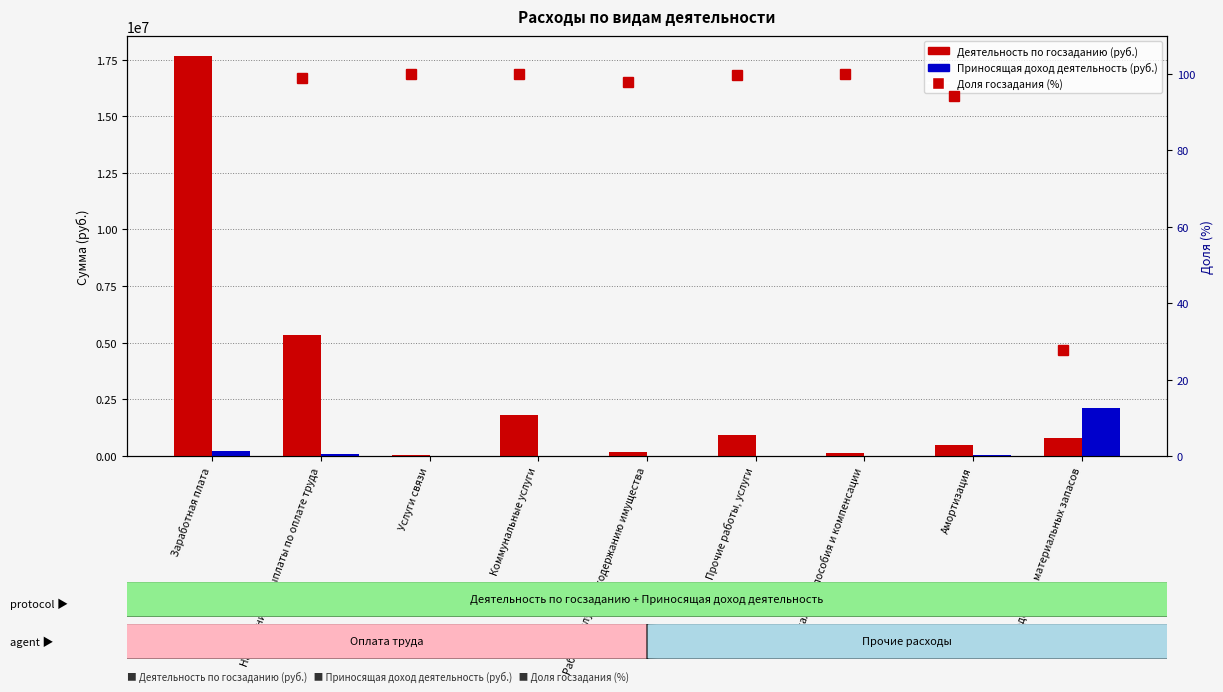

At which category is the sum across all series the highest?

Заработная плата